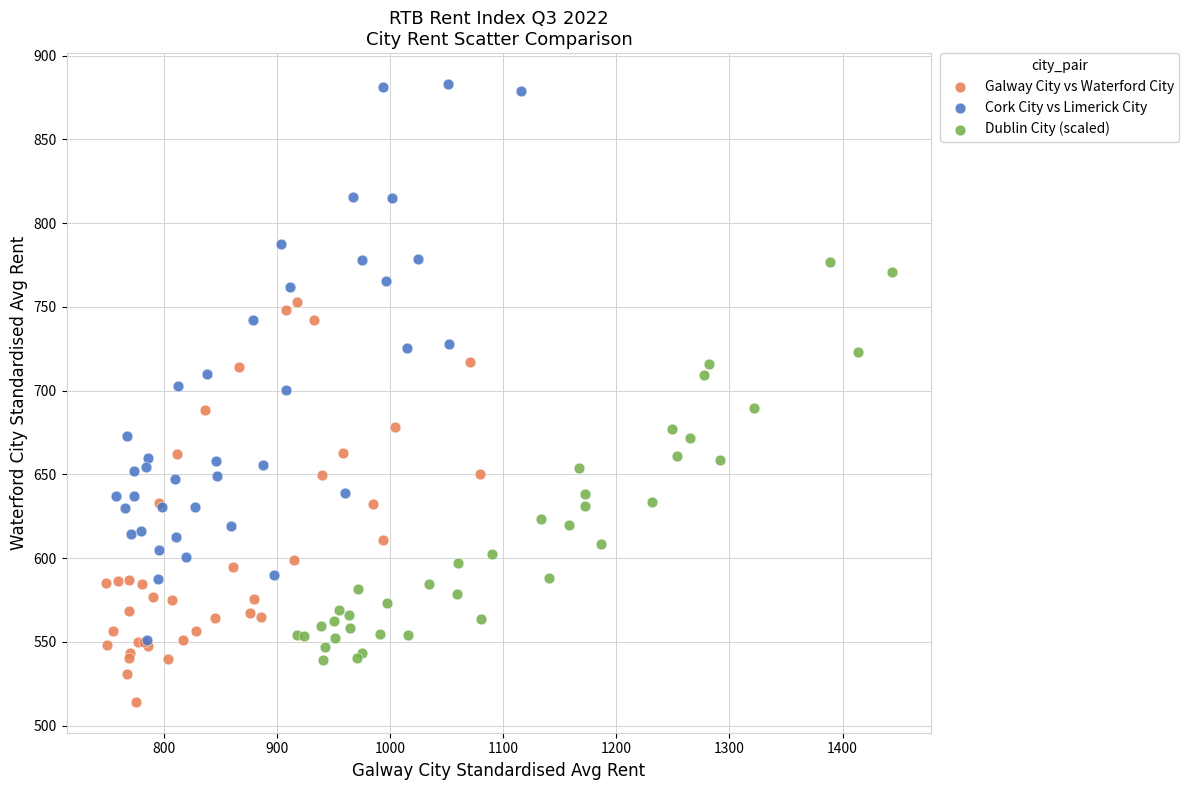

Which series reaches the minimum Y coordinate?

Galway City vs Waterford City